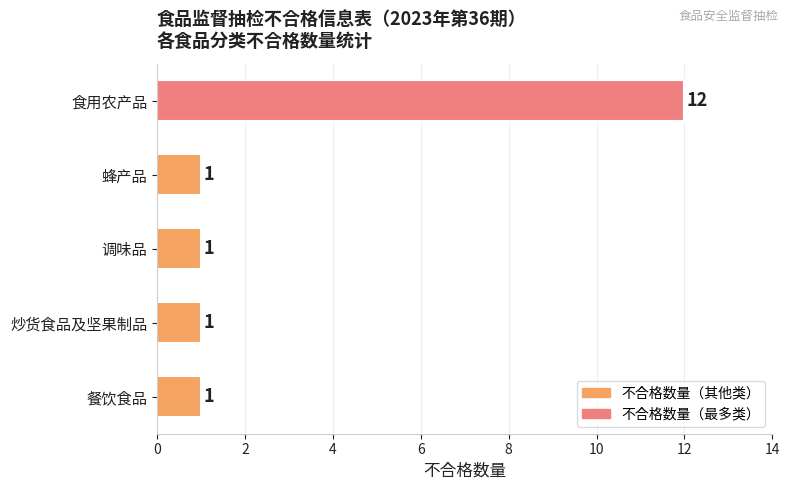

What is the change in value from 调味品 to 食用农产品?

+11